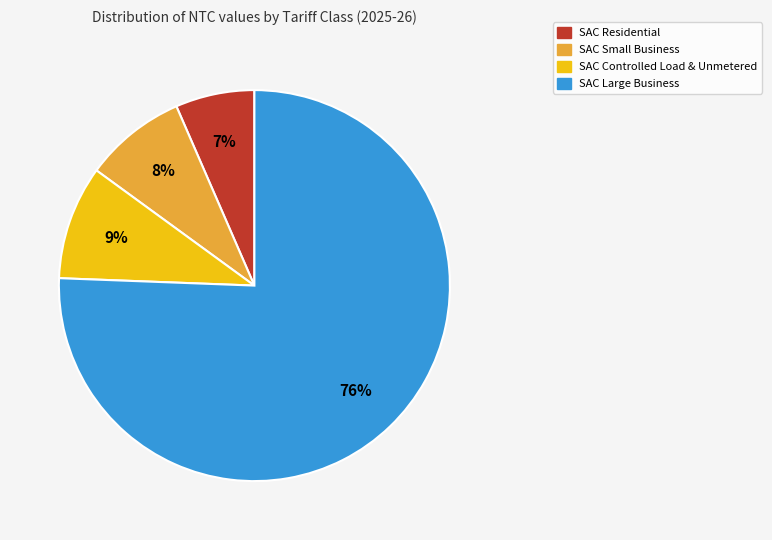

To the nearest percent, what is the difference between the largest and smallest slice percentages?

69%